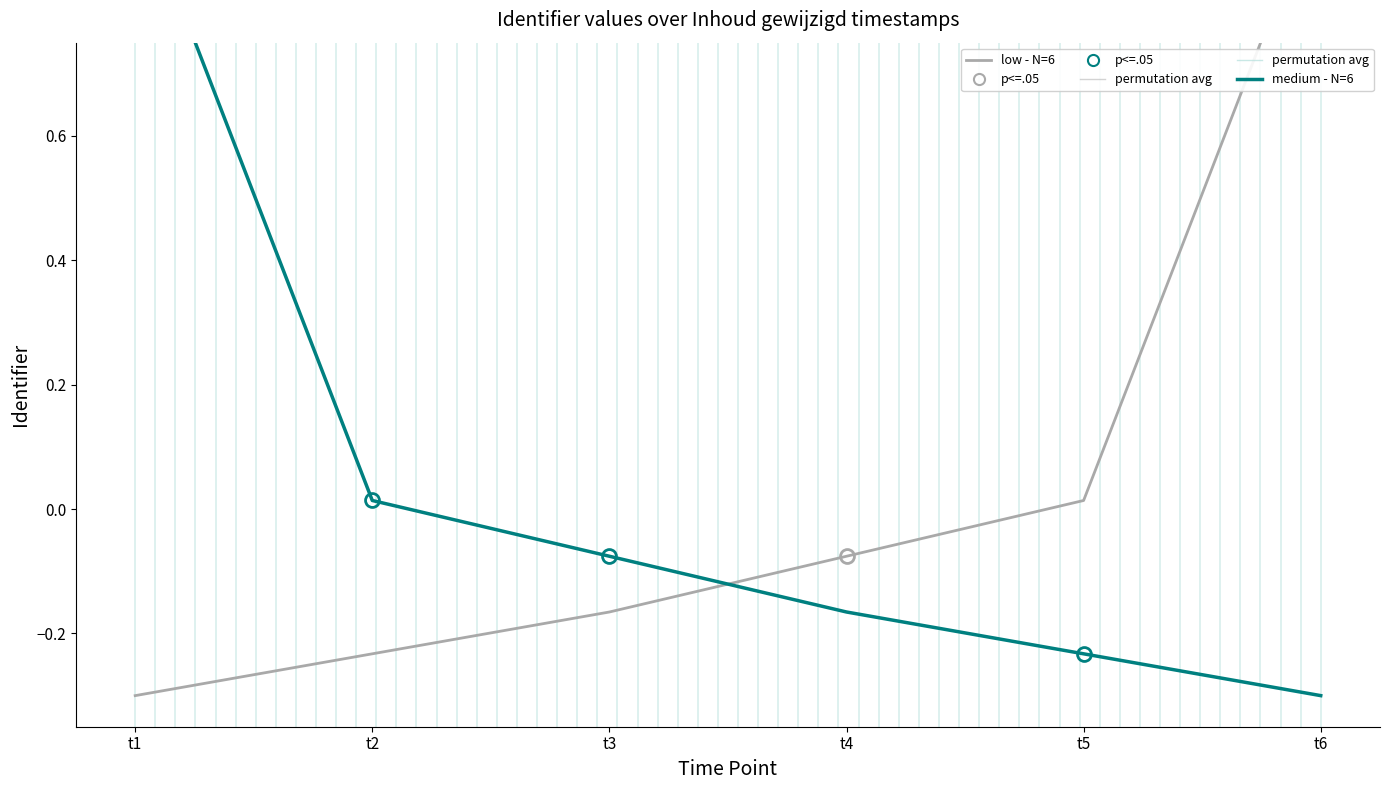

Which series has the largest total across all categories?

low - N=6